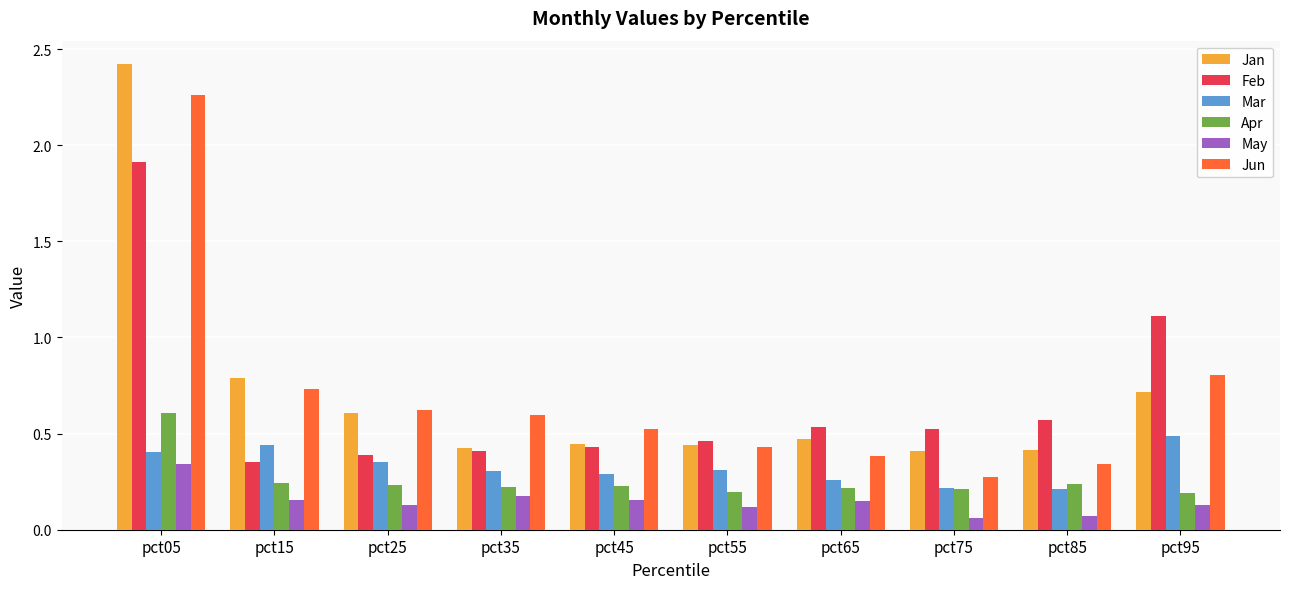

How many data points does each series have?

10